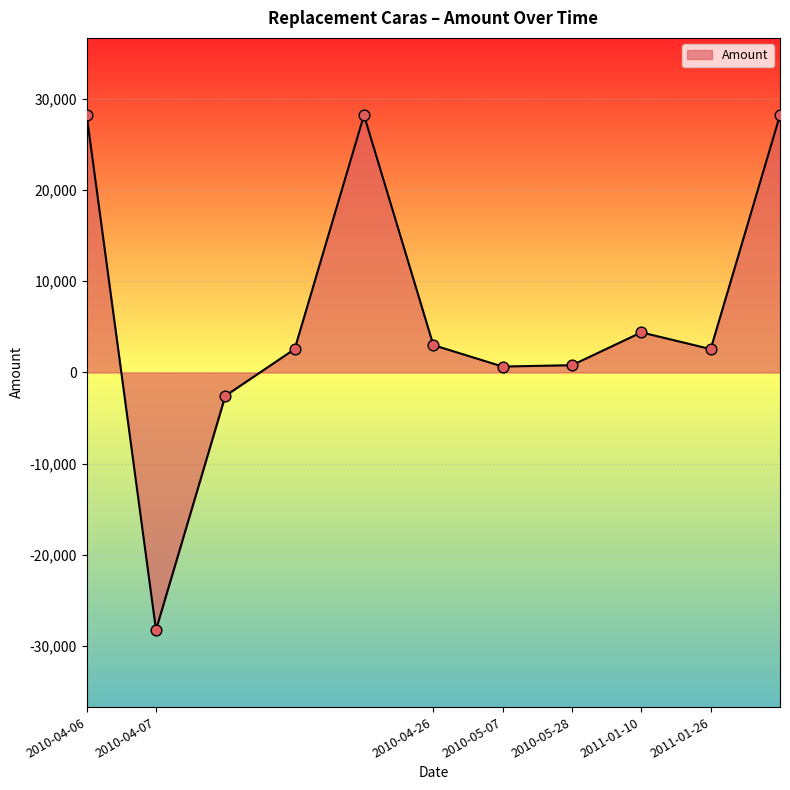

What is the minimum value shown in the chart?

-28201.2